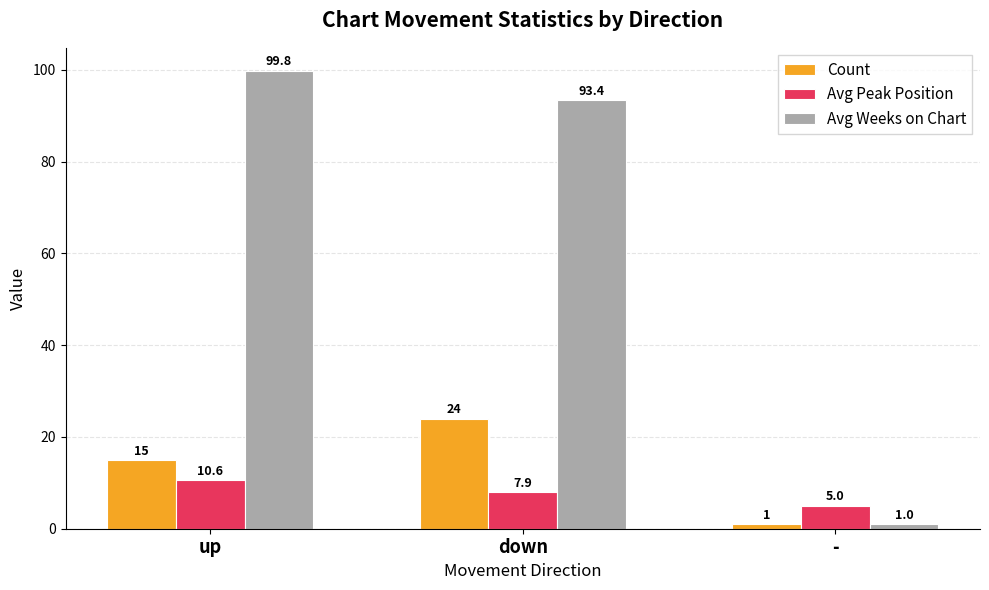

What is the difference between the highest and lowest values at up?

89.2